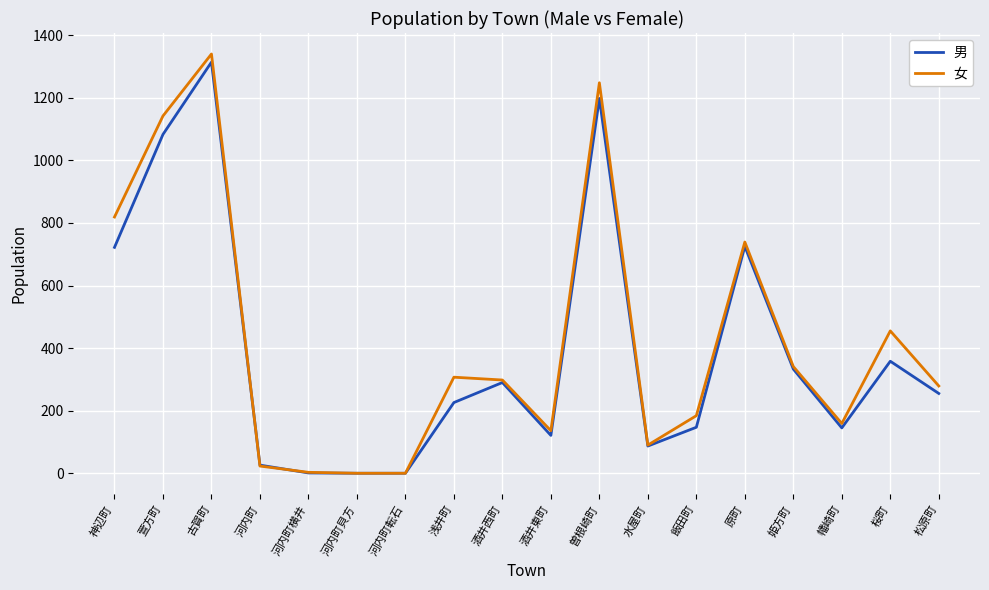

The value of 男 at 神辺町 is 722. True or false?

True